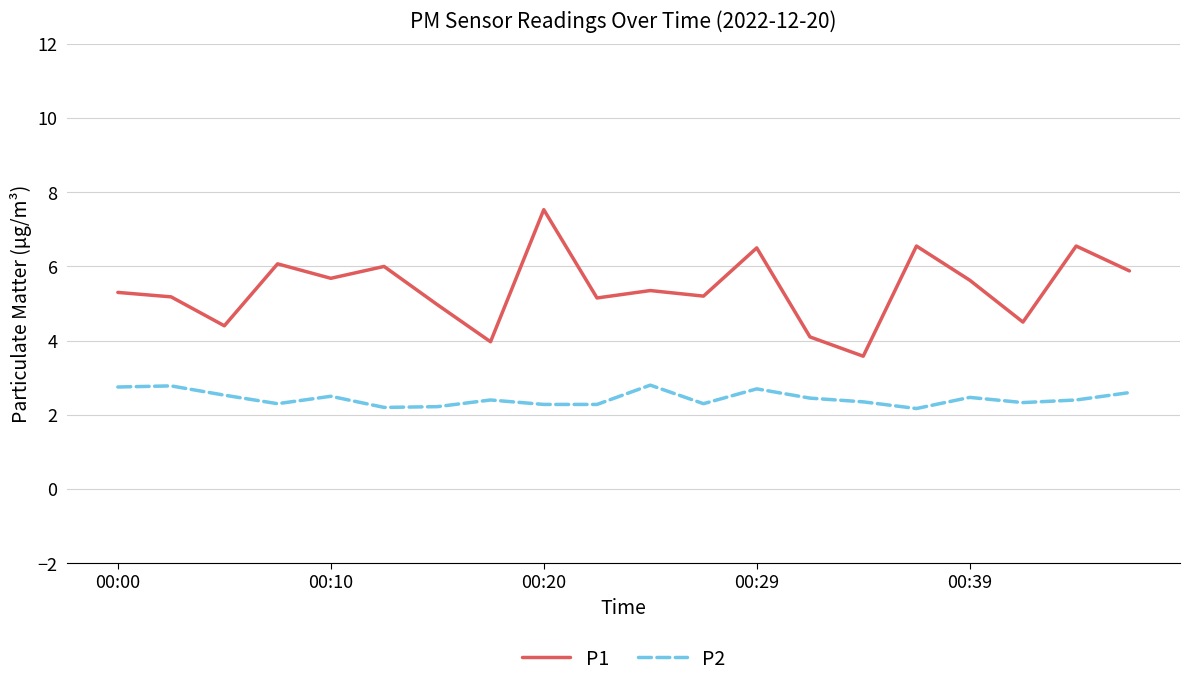

List the series in order of their overall mean, lowest first.

P2, P1